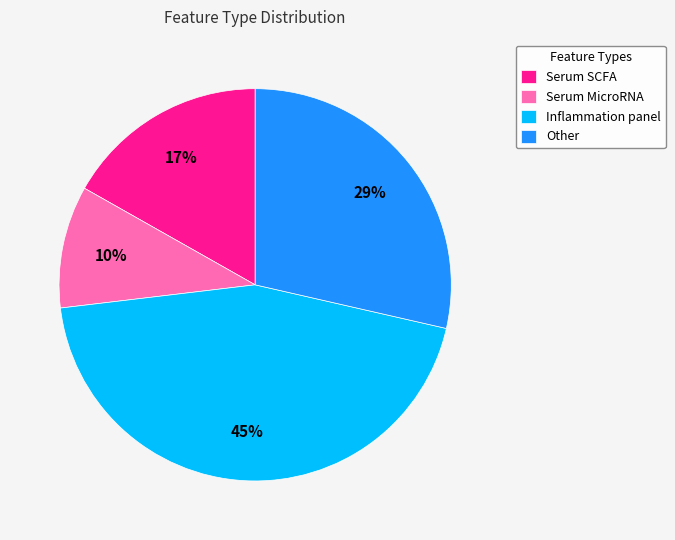

Is the sum of Other and Serum SCFA greater than half?

No